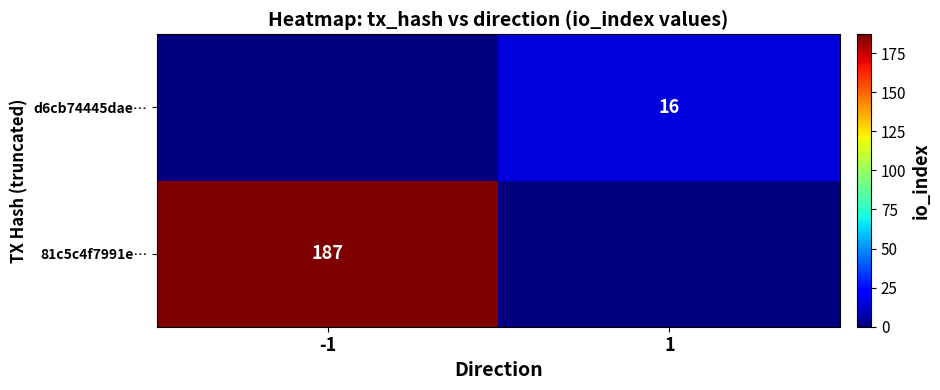

The d6cb74445dae… series shows 29 at 1. True or false?

False